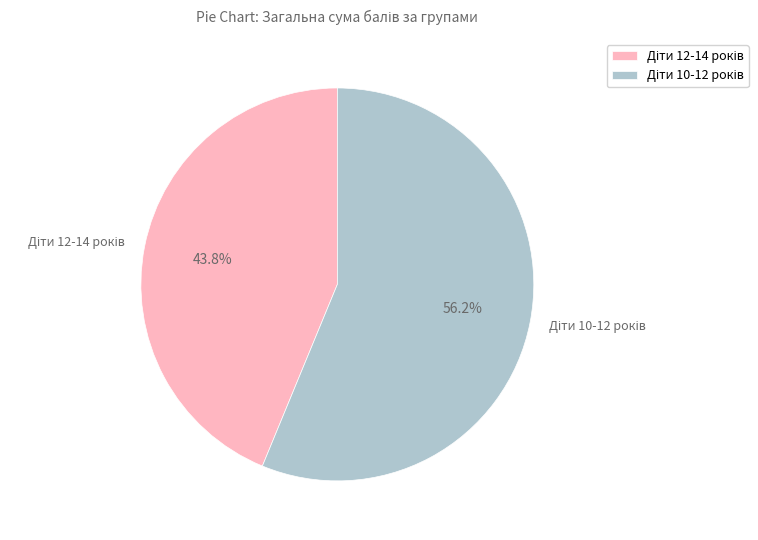

Is there a majority slice in this chart?

Yes